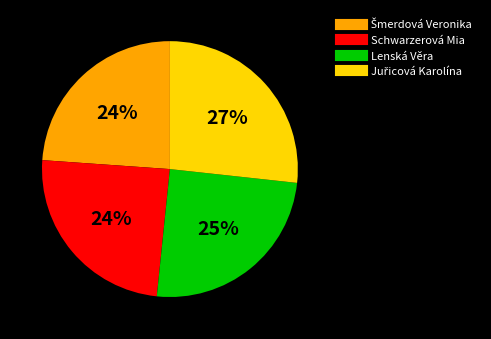

To the nearest percent, what is the average slice percentage?

25%